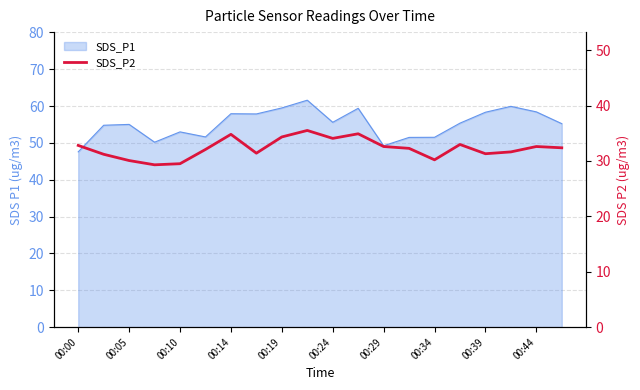

How many points are higher than both their immediate neighbors (excluding endpoints)?

5